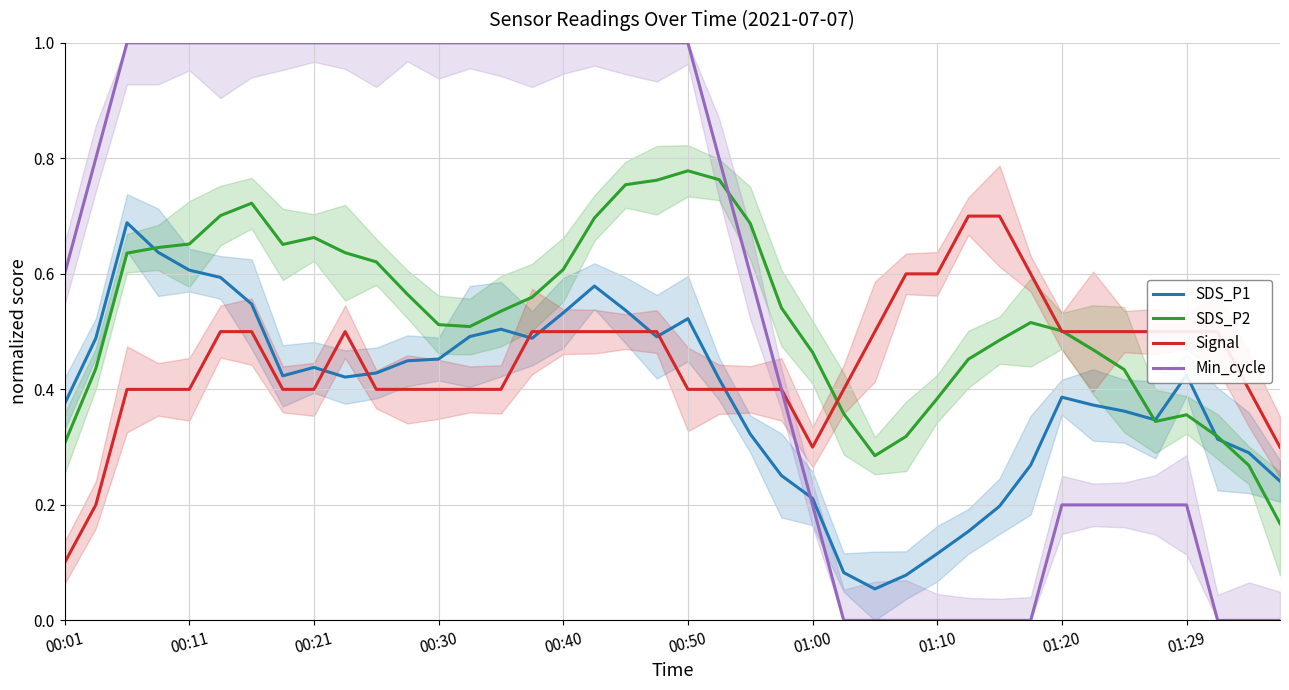

Is it true that SDS_P1 equals 0.7 at 00:40?

False